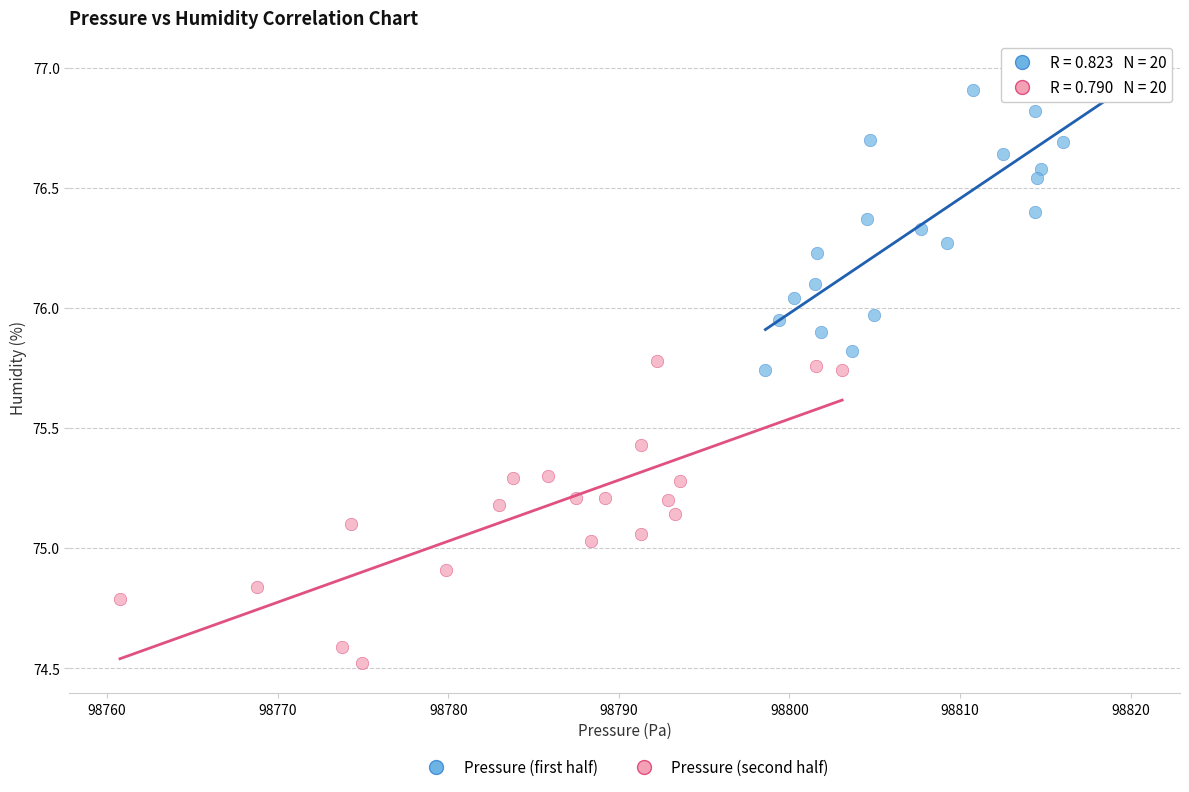

Which series contains the highest Y value?

Pressure (first half)